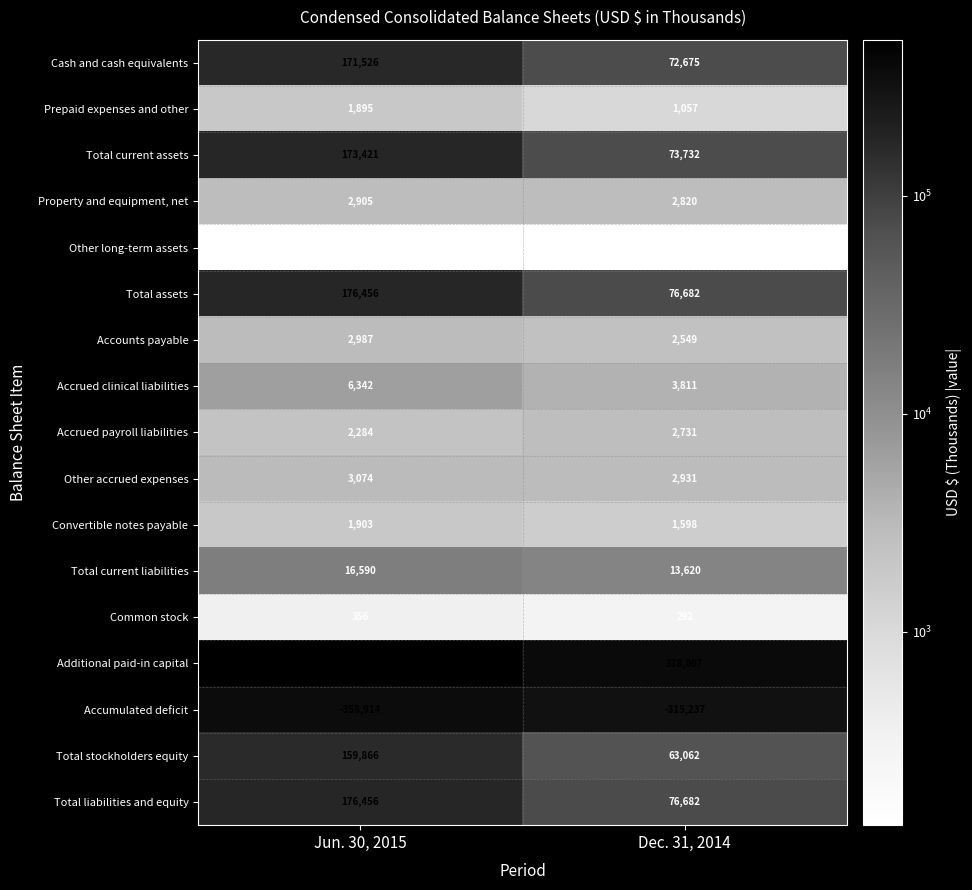

At how many categories does at least one series exceed 112787?

2